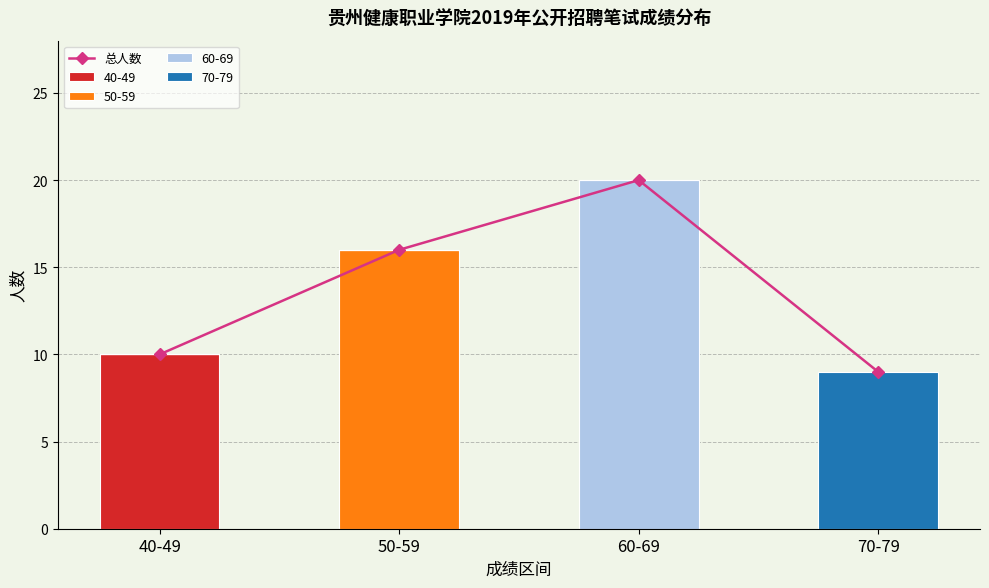

Rank the categories by value from lowest to highest.

70-79, 40-49, 50-59, 60-69